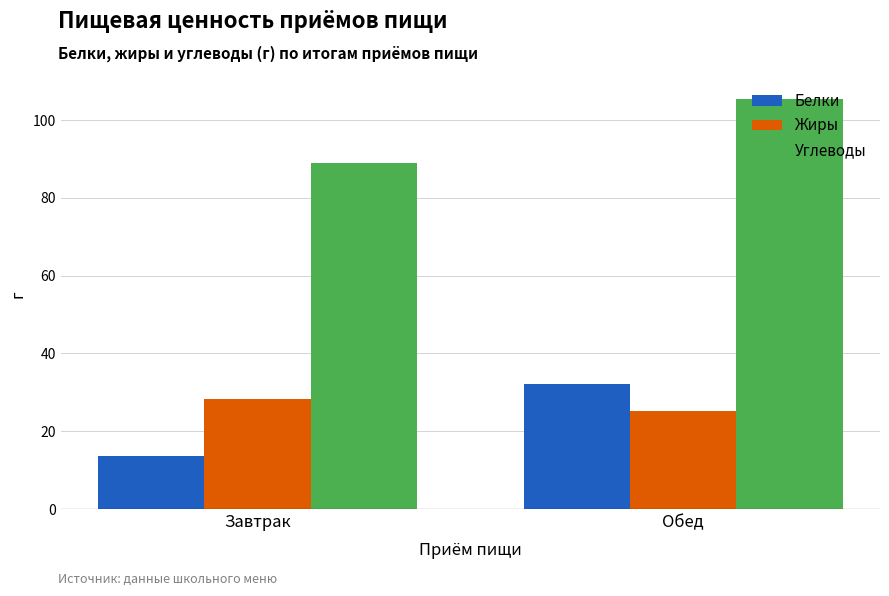

What is the label of the 2nd bar from the left?

Обед